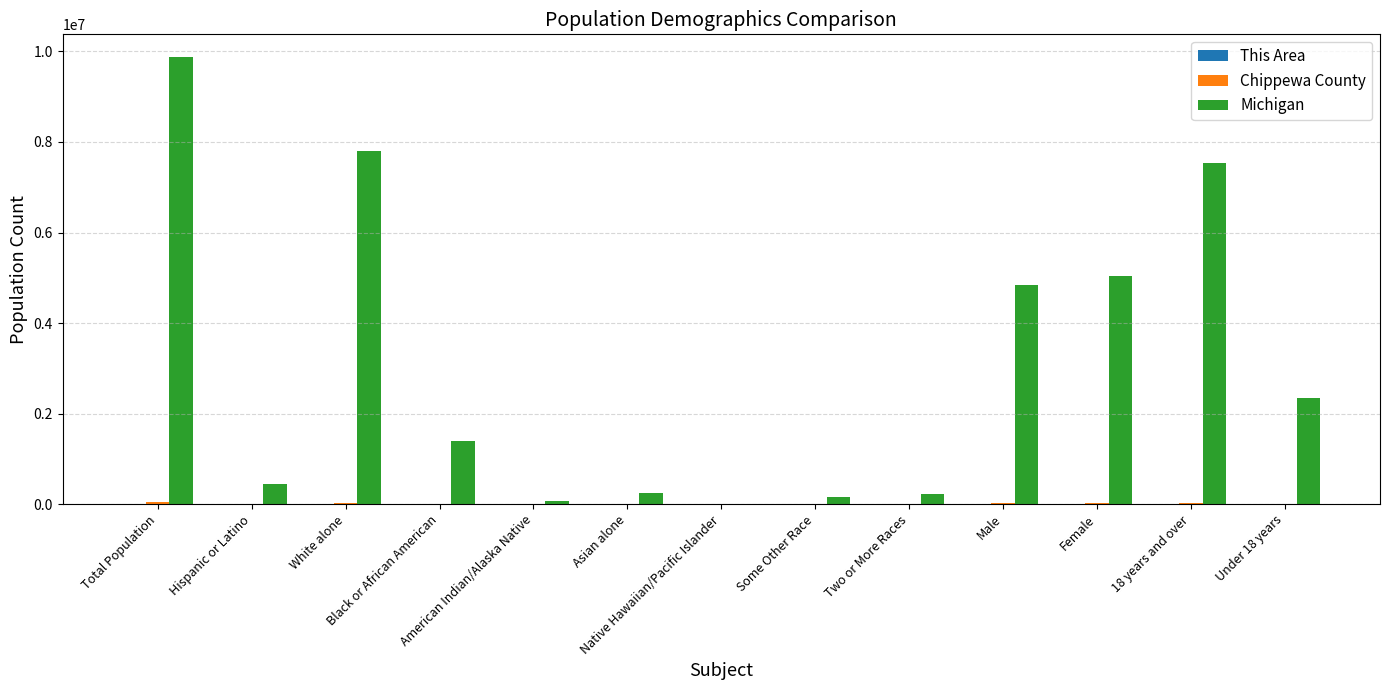

Which series has the largest total across all categories?

Michigan